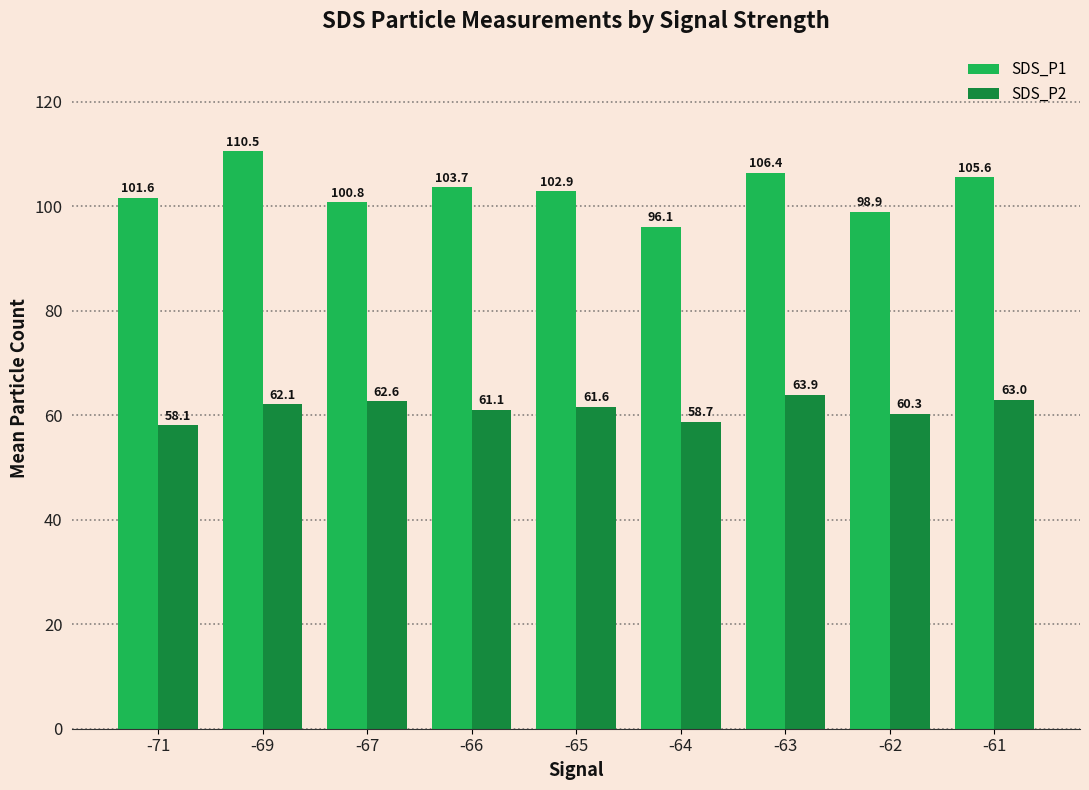

List the series in order of their overall mean, lowest first.

SDS_P2, SDS_P1